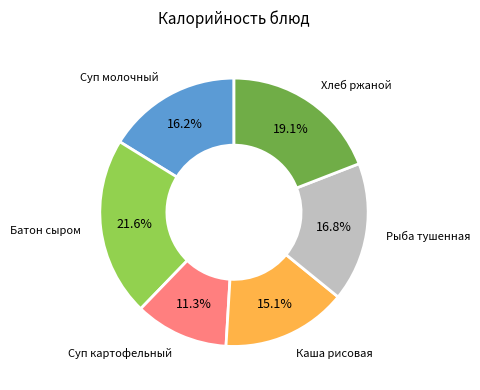

What portion of the pie excludes Каша рисовая?

84.9%